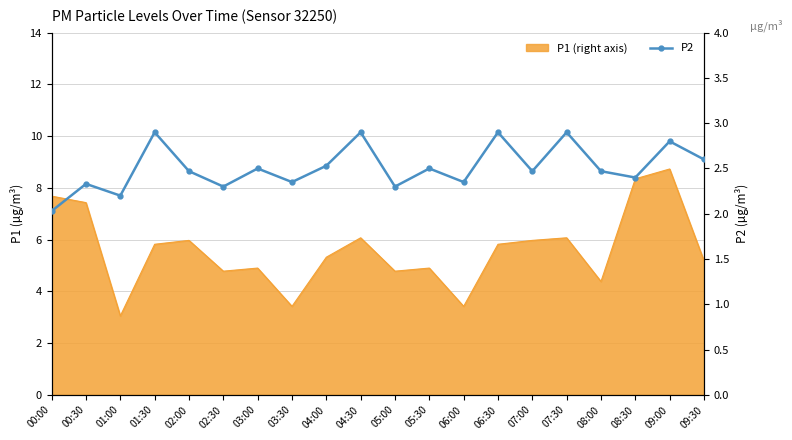

The value at 03:00 is 2.5. True or false?

True